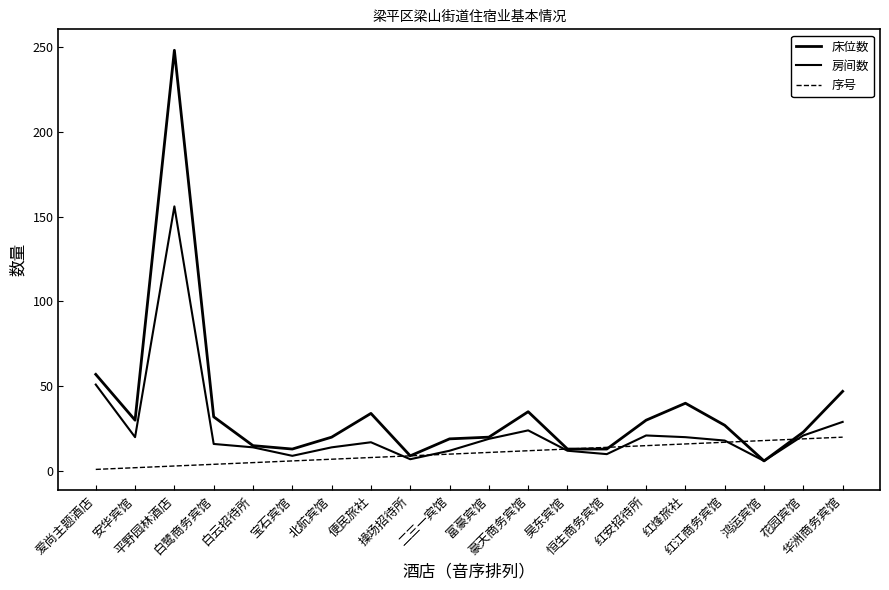

Does the chart display data point markers on the line(s)?

No